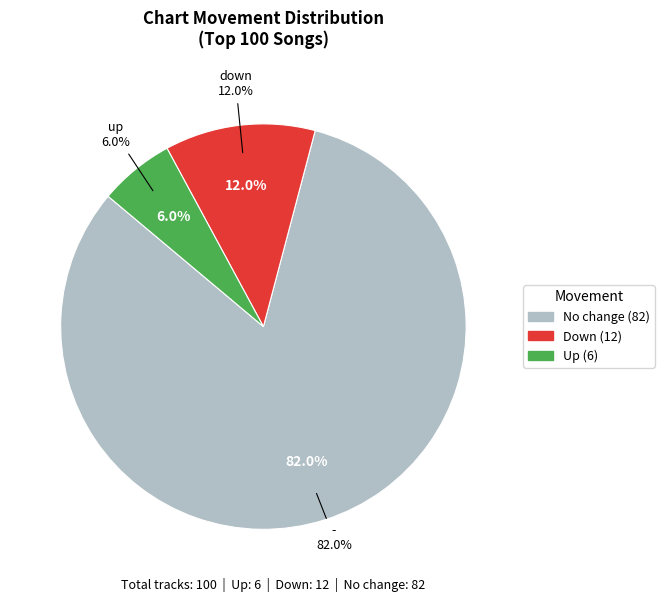

Does up account for over 50% of the chart?

No